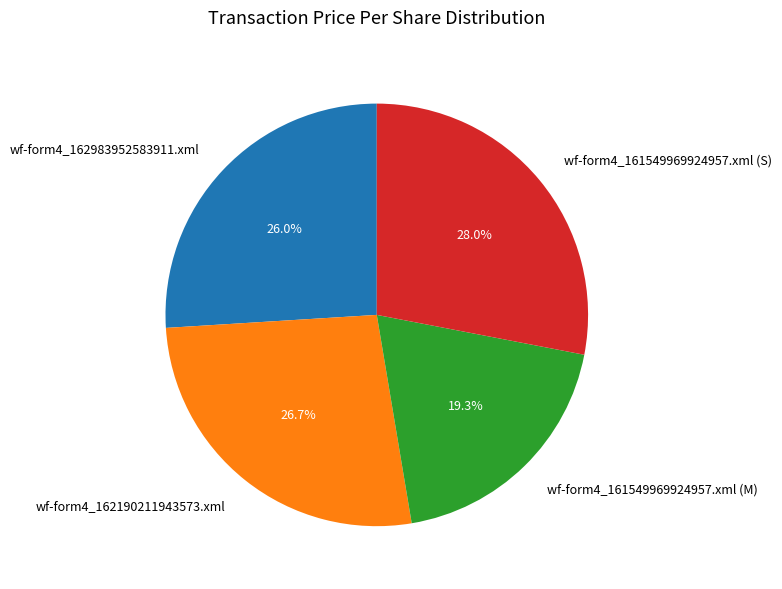

To the nearest percent, what is the difference between the largest and smallest slice percentages?

9%